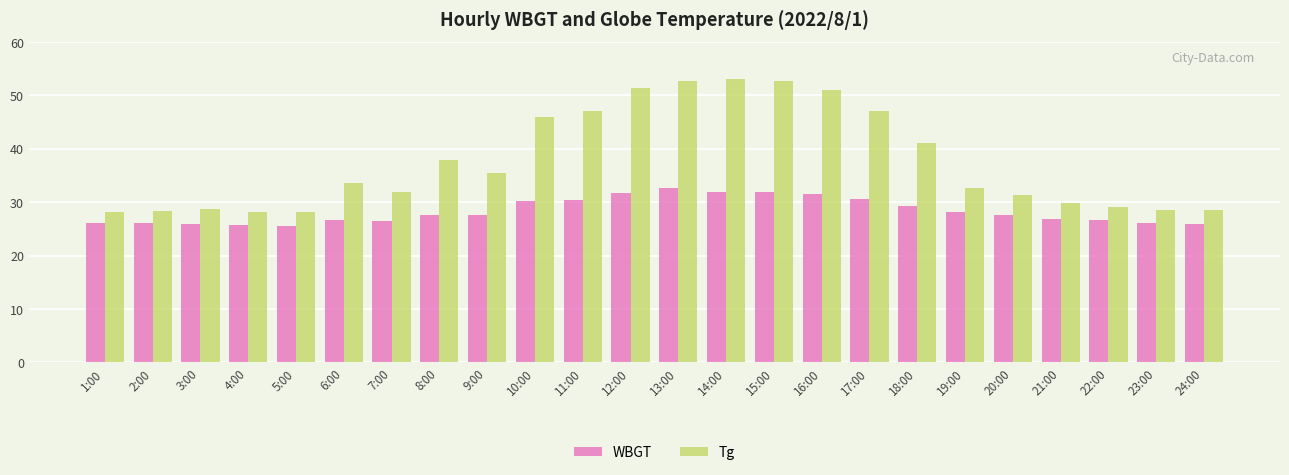

Is it true that WBGT equals 42.4 at 14:00?

False